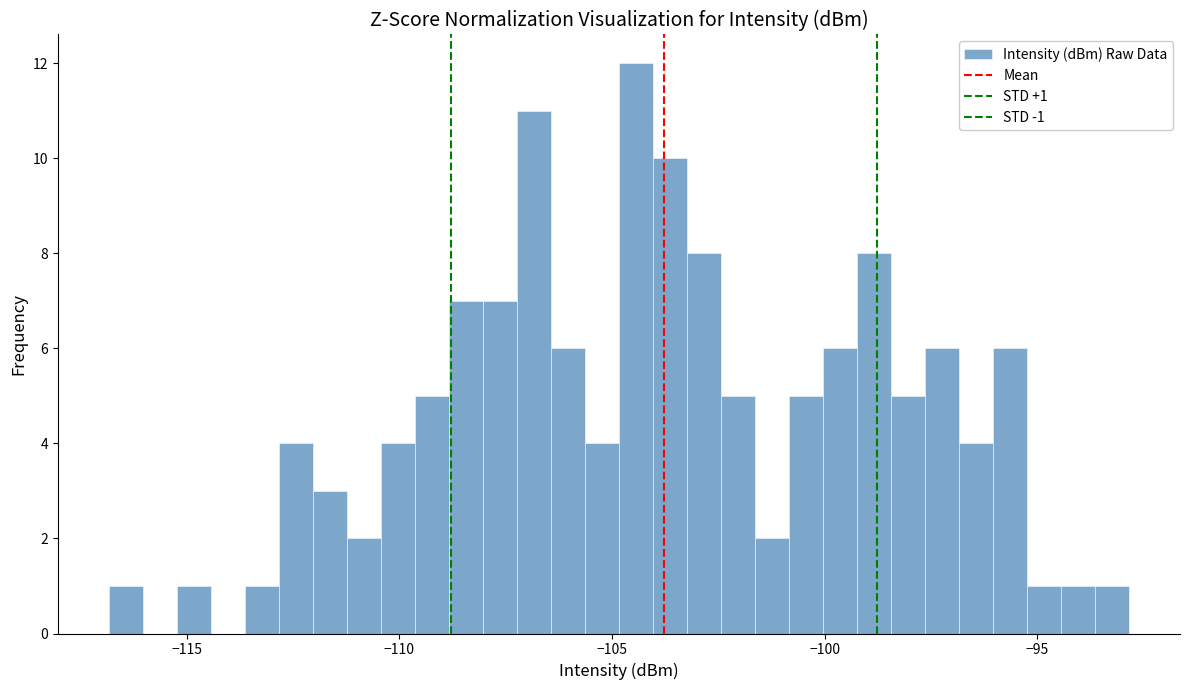

Read against the x-axis, roughly where is the centre of the tallest bar?

-104.5